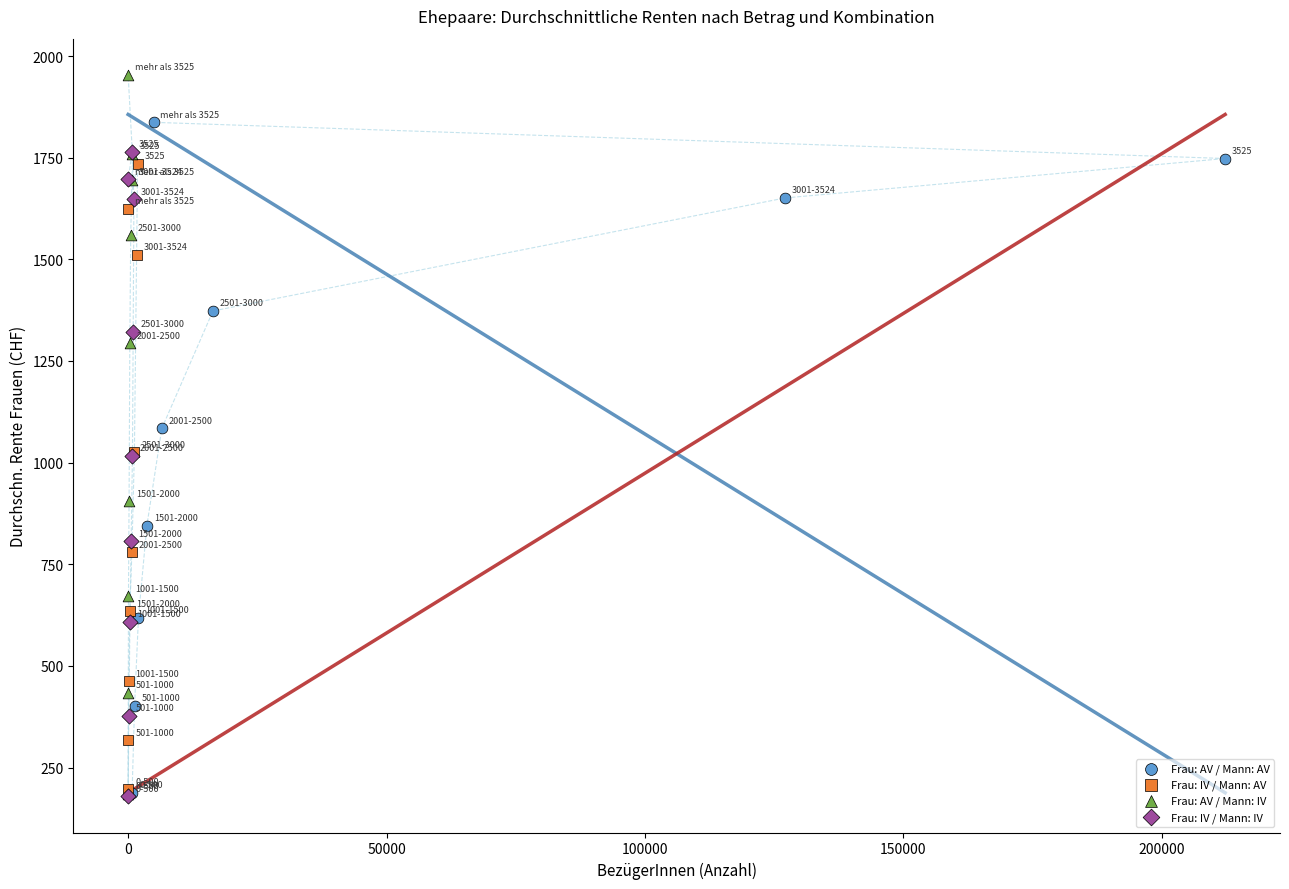

Which series contains the highest Y value?

Frau: AV / Mann: IV